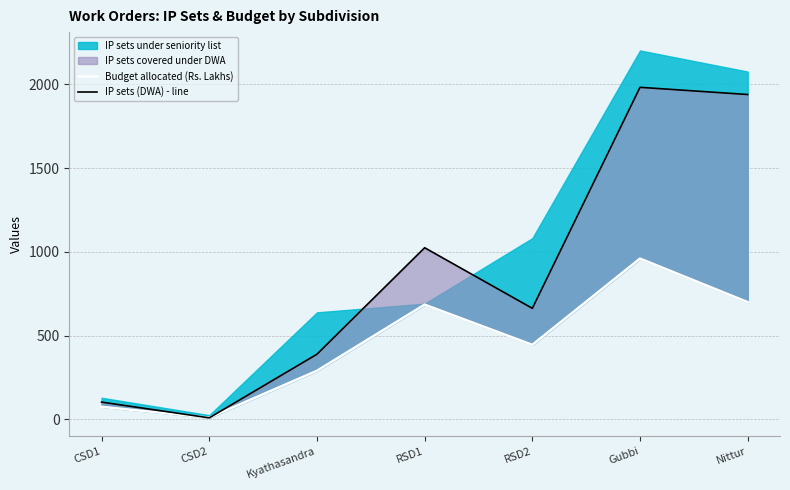

Where is the first local minimum for IP sets (DWA) - line?

CSD2